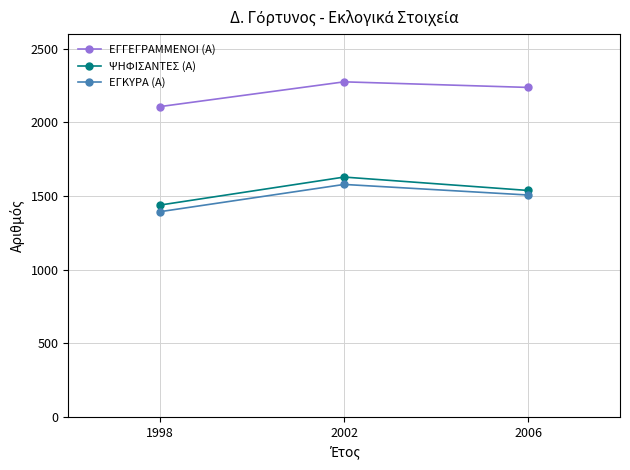

What is the value of the ΕΓΓΕΓΡΑΜΜΕΝΟΙ (Α) point at the 2nd from the left?

2276